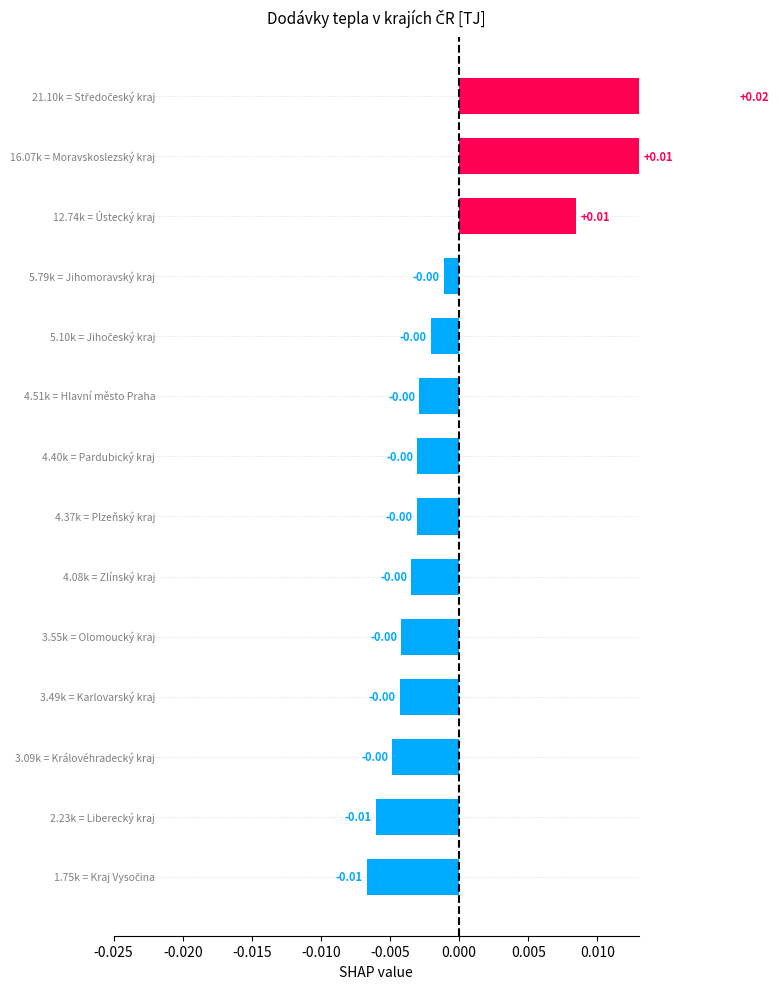

Is it true that the value at 11 is 0.0?

True